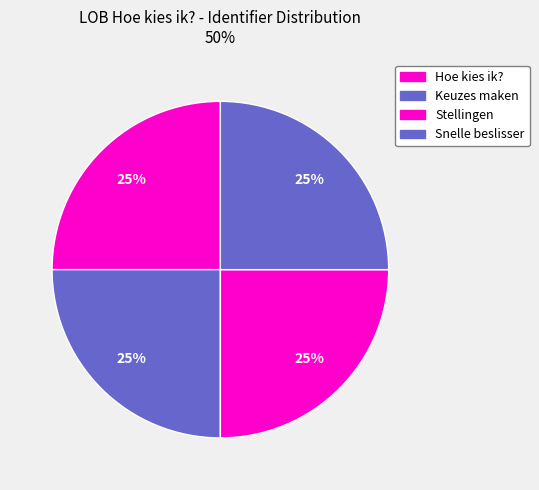

What percentage is NOT represented by Keuzes maken?

75.0%